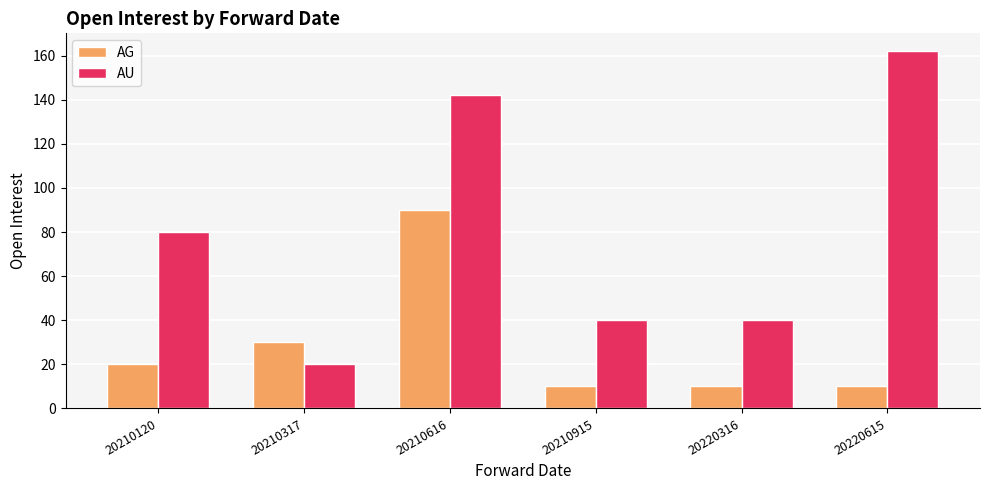

At which label is AG closest to 50?

20210317